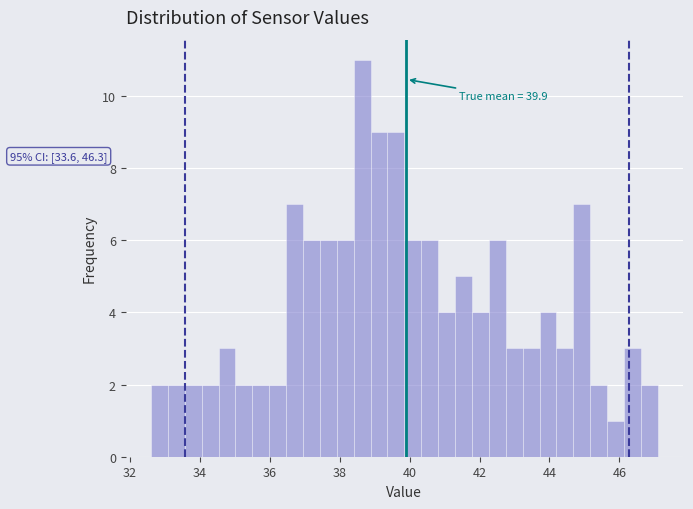

Read against the x-axis, roughly where is the centre of the tallest bar?

38.6